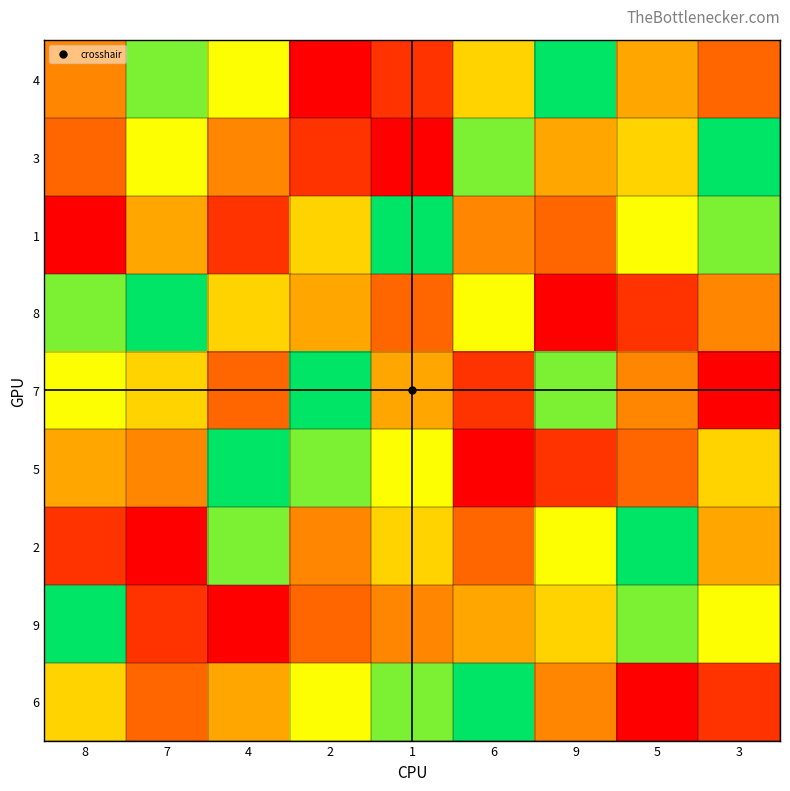

What is the smallest value displayed?

1